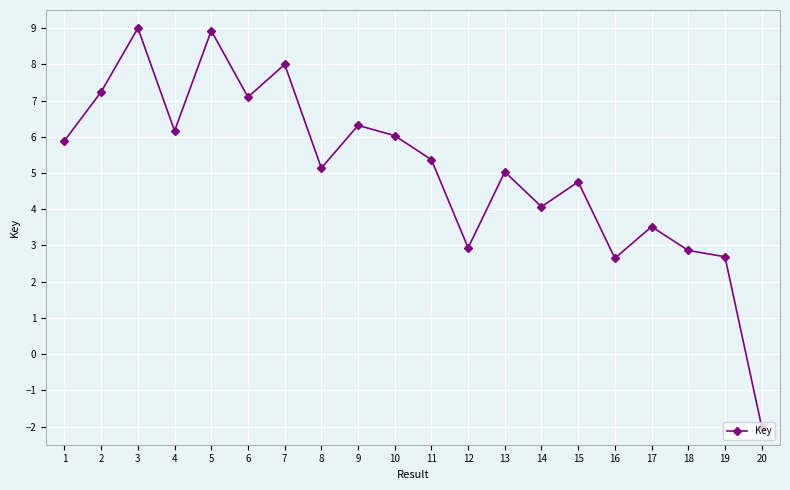

What is the sum of all values?

101.7